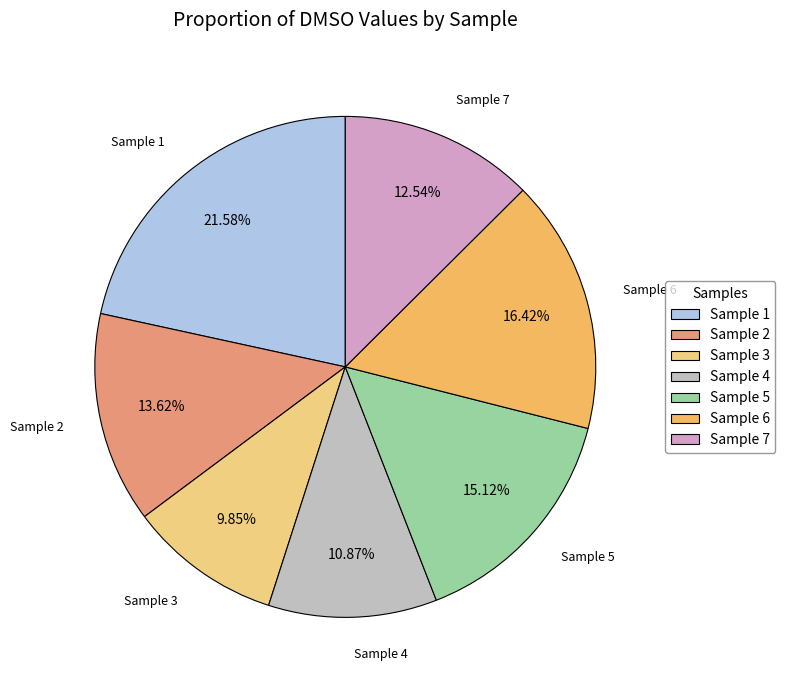

Between Sample 7 and Sample 1, which is larger?

Sample 1